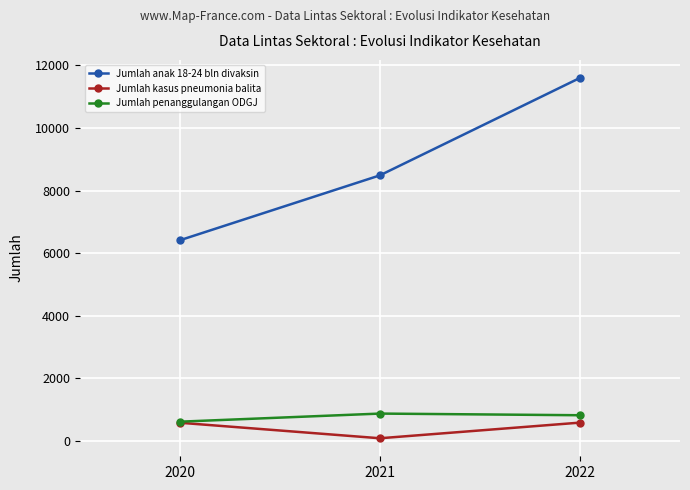

How many lines are shown in the chart?

3